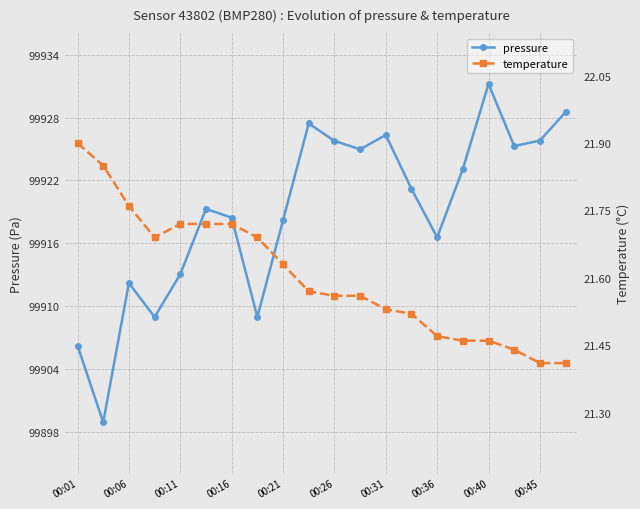

What is the minimum value for temperature?

21.4